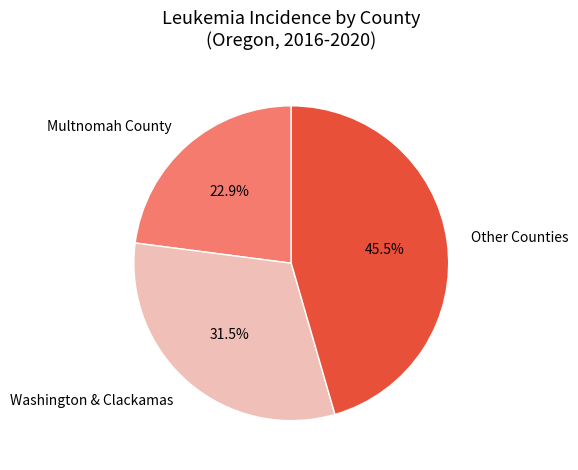

Which has a higher value, Multnomah County or Washington & Clackamas?

Washington & Clackamas